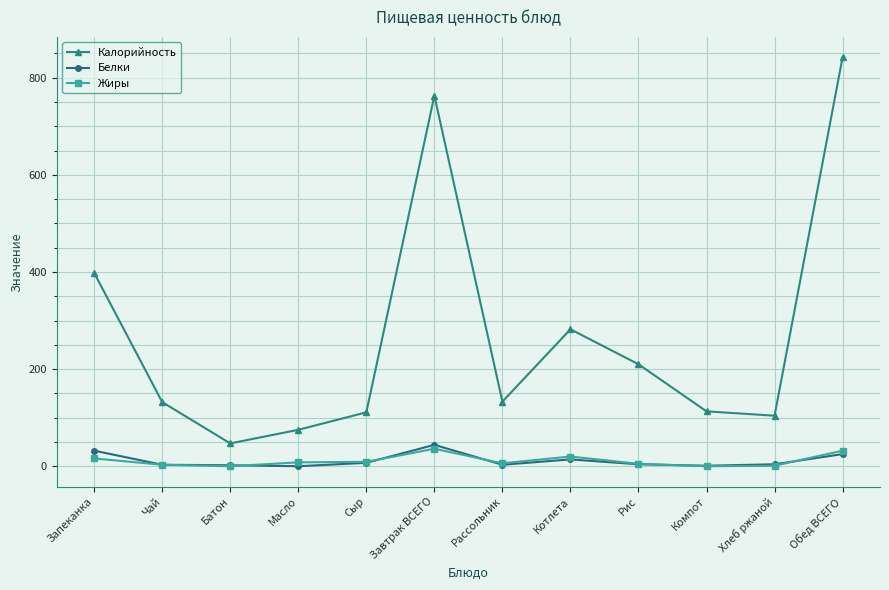

Is it true that Белки equals 7 at Сыр?

True